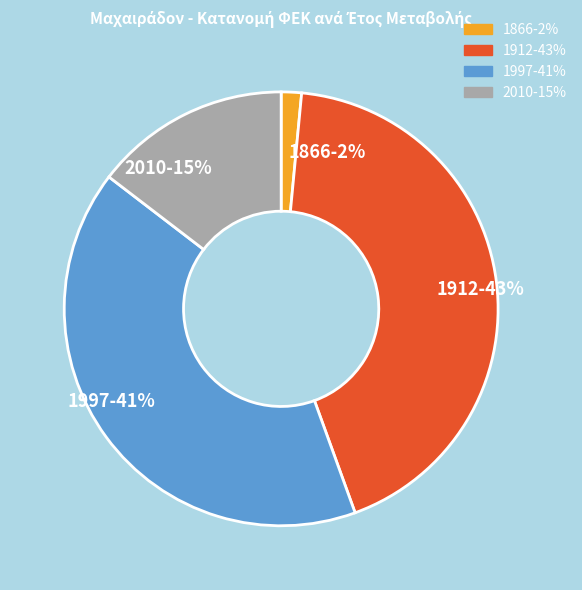

Does any single category account for the majority?

No